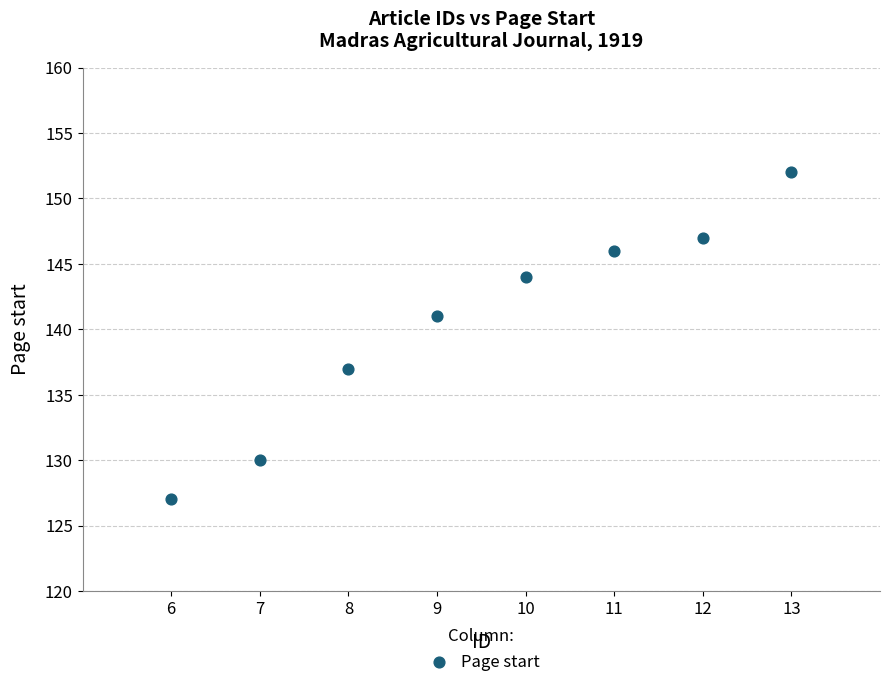

What is the average X value?

10